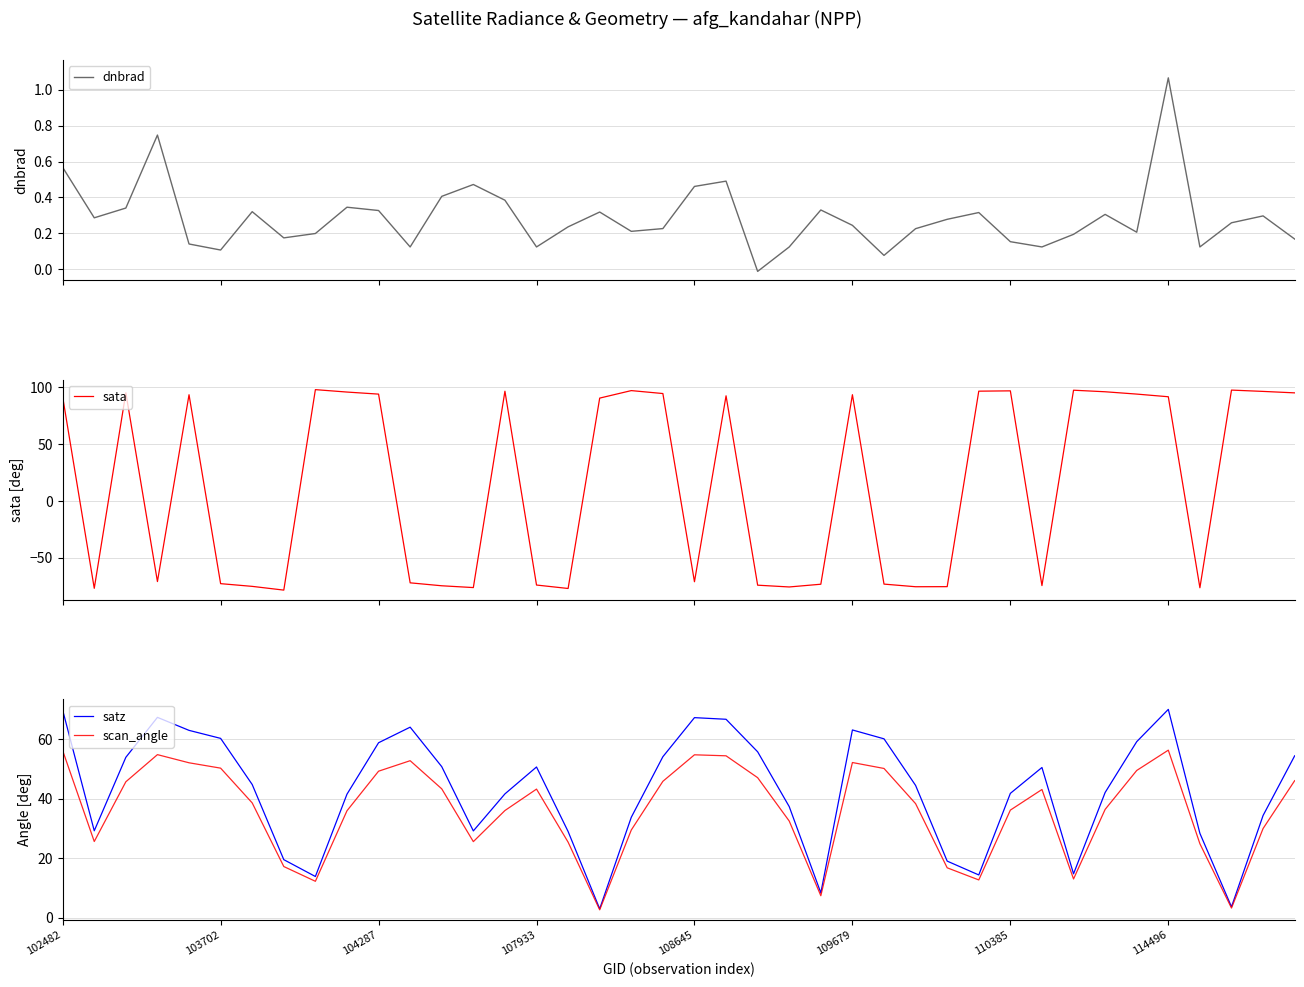

The value of dnbrad at 22 is -0.0. True or false?

False